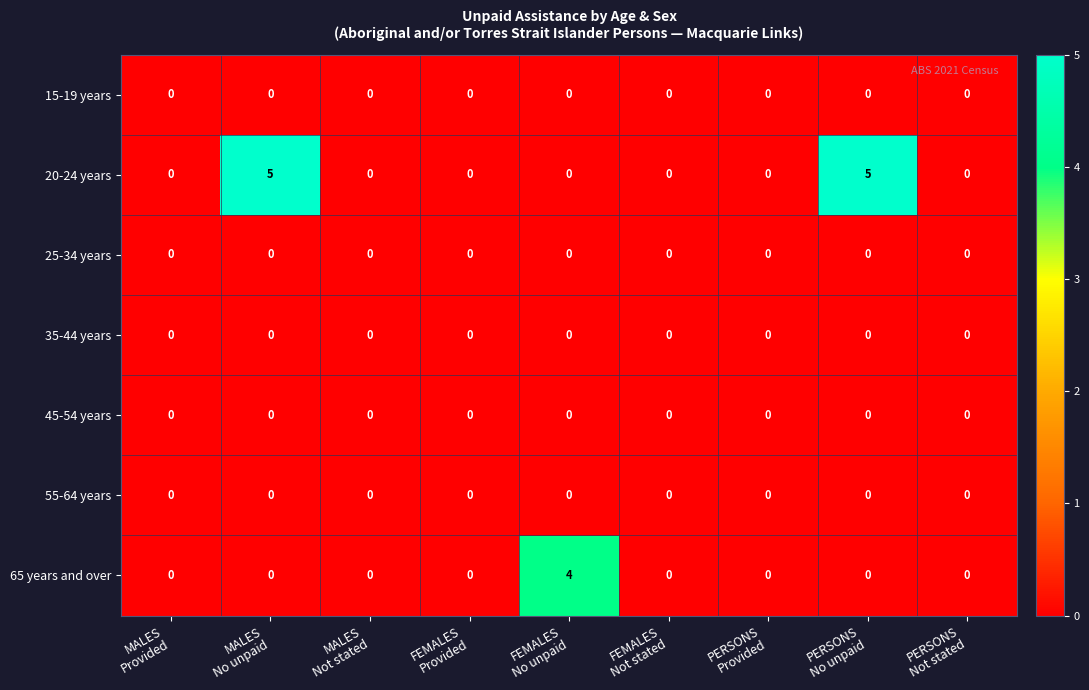

Which series has the widest spread of values?

20-24 years